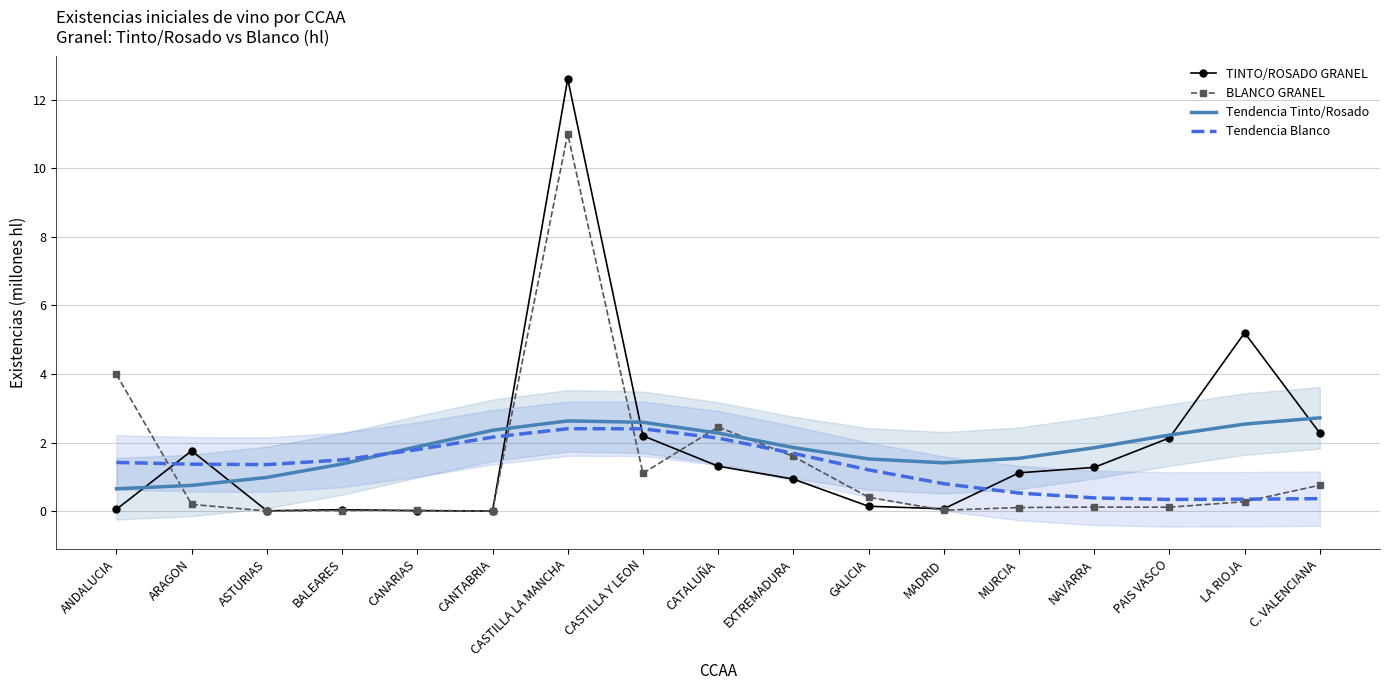

In Tendencia Blanco, how many points are higher than both neighbors (excluding endpoints)?

1